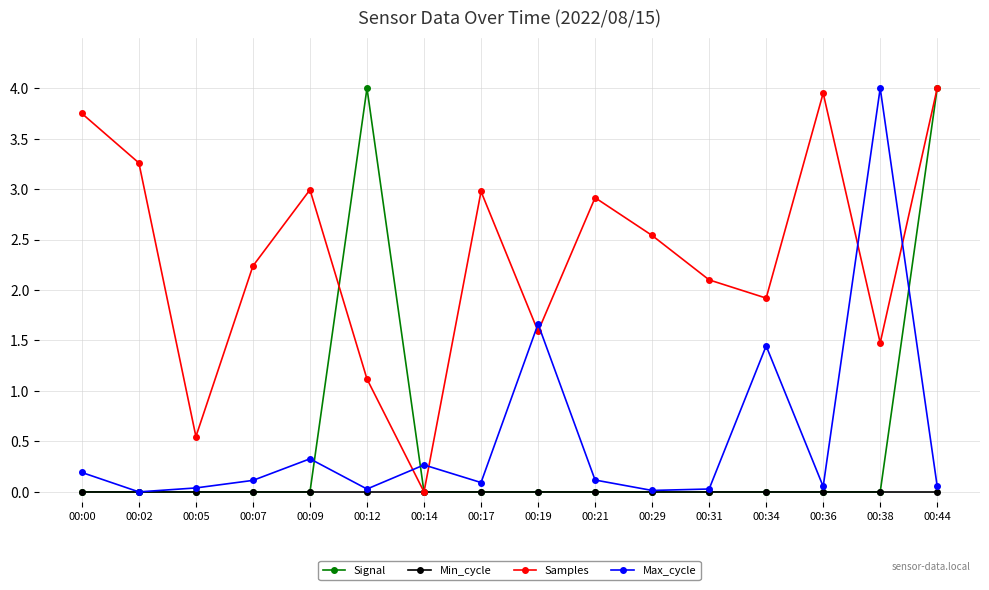

Between 00:00 and 00:14, which series saw the biggest shift?

Samples